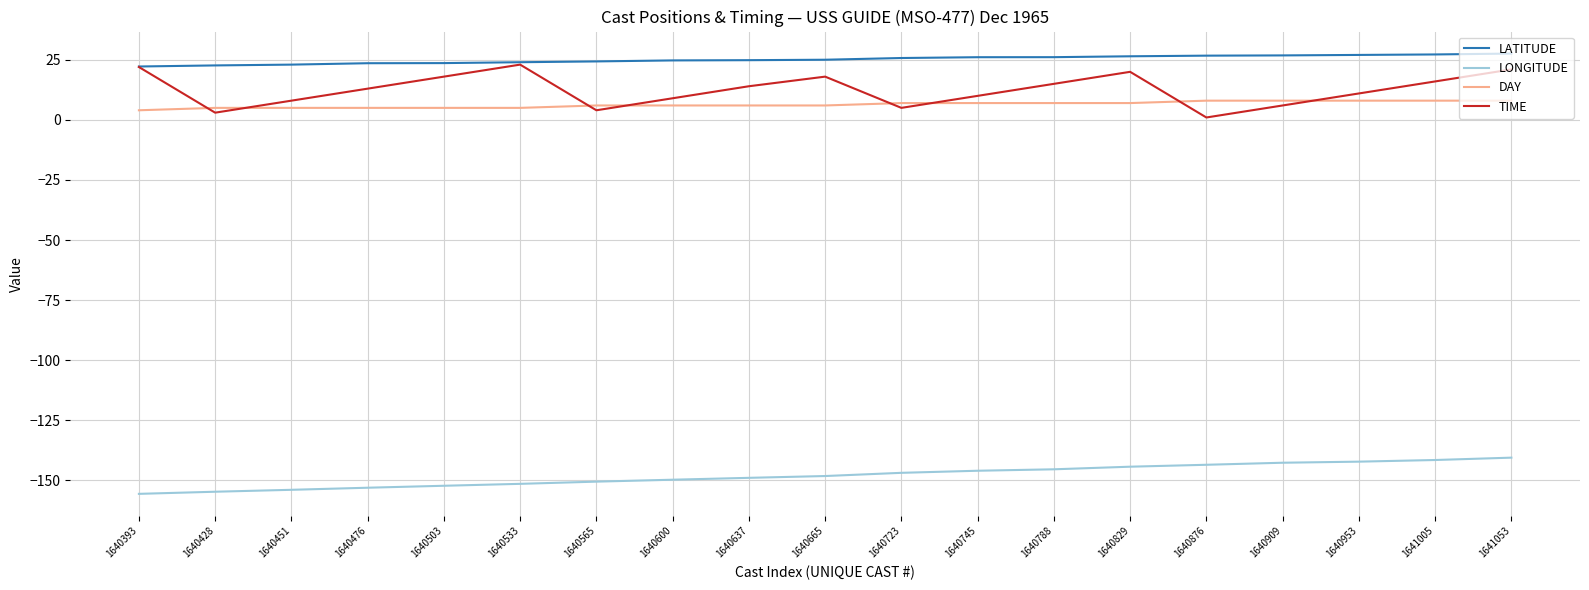

Does the chart have visible grid lines?

Yes